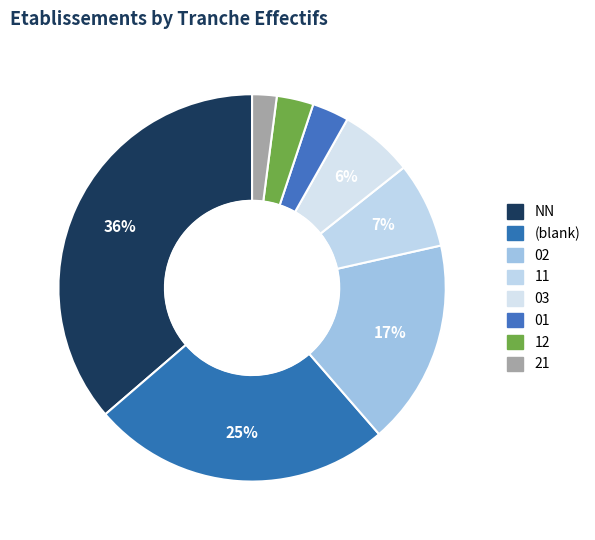

How many slices are in this pie chart?

8